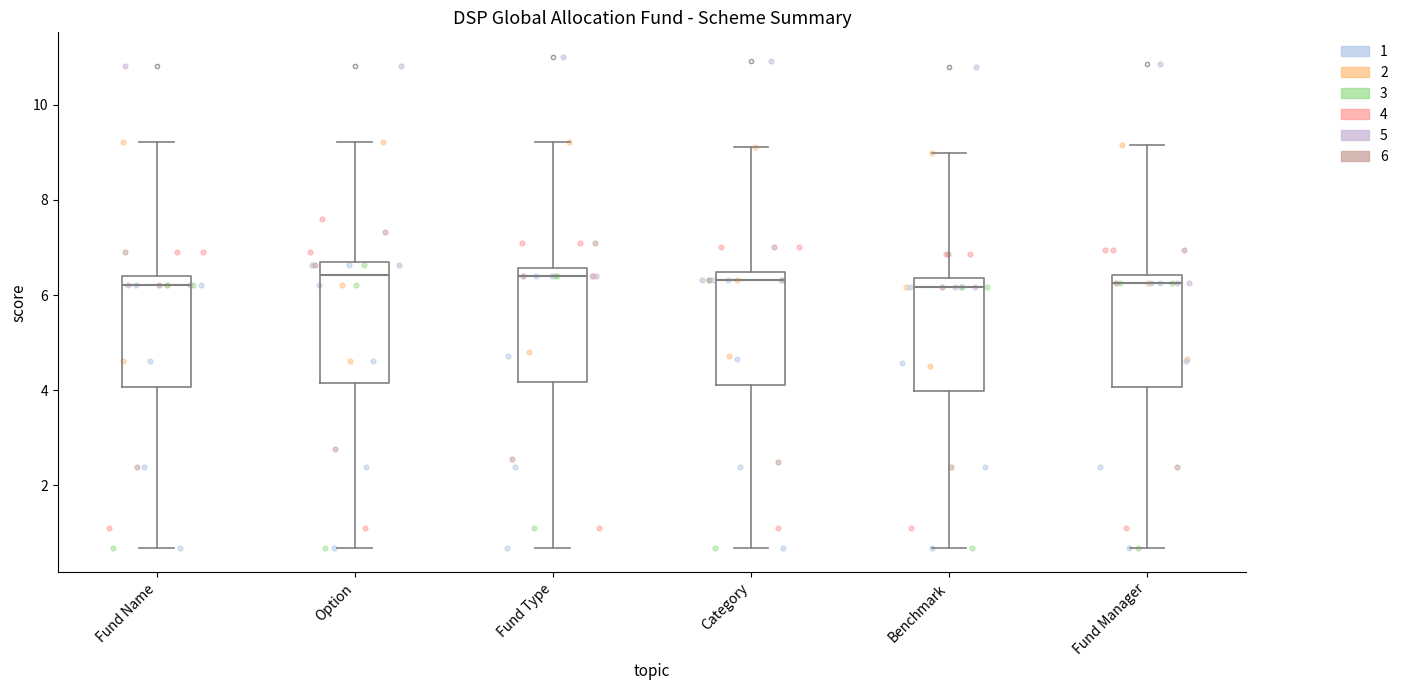

Reading left to right, transcribe this box plot: for each box, give where its median line is, the range the box spans, and where its two whiskers end, as read against the y-axis. The values are not printed on the chart, so give them approximately, as read against the axis.

Fund Name: median 6.2, box 4.0 to 6.4, whiskers 0.6 to 9.2
Option: median 6.4, box 4.2 to 6.6, whiskers 0.6 to 9.2
Fund Type: median 6.4, box 4.2 to 6.6, whiskers 0.6 to 9.2
Category: median 6.4 (just below the box's upper edge), box 4.2 to 6.4, whiskers 0.6 to 9.2
Benchmark: median 6.2, box 4.0 to 6.4, whiskers 0.6 to 9.0
Fund Manager: median 6.2, box 4.0 to 6.4, whiskers 0.6 to 9.2